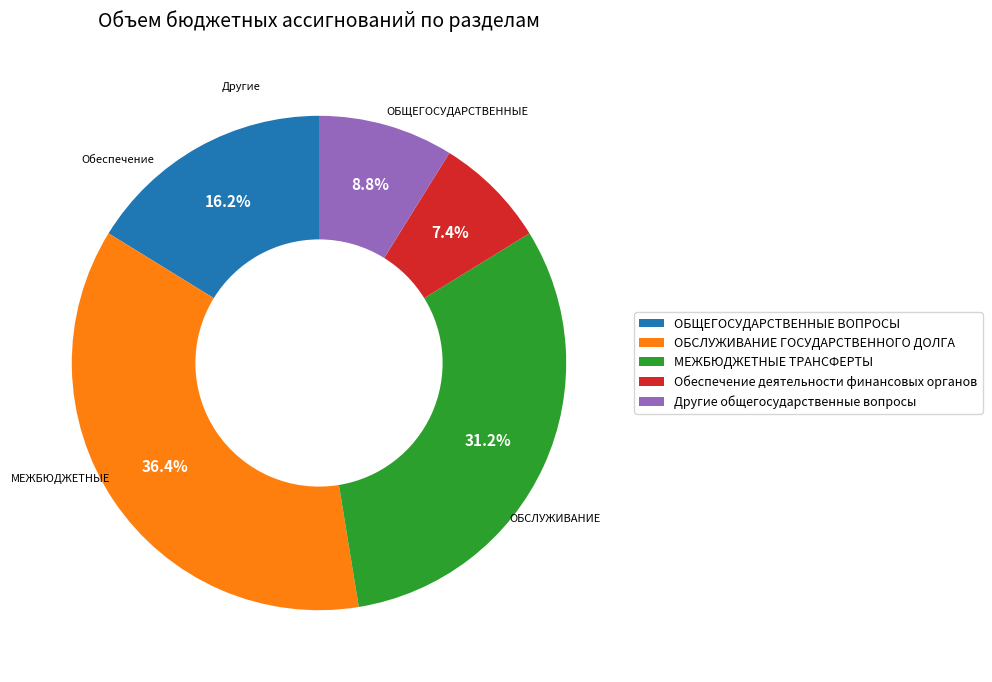

Which slice is the smallest?

Обеспечение деятельности финансовых органов